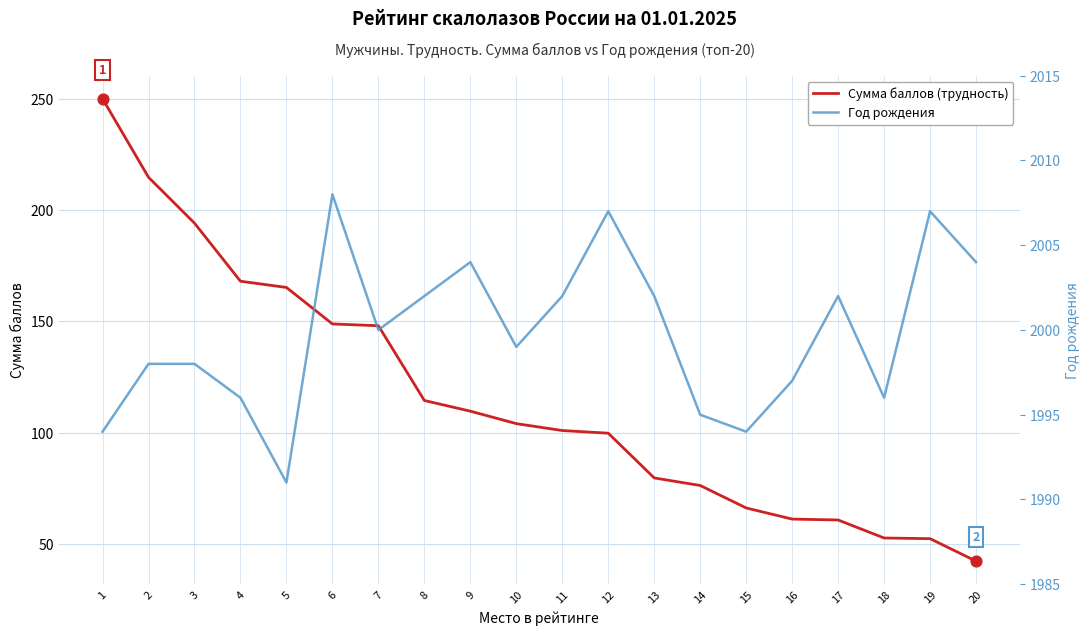

Which series reaches the minimum Y coordinate?

Сумма баллов (трудность)